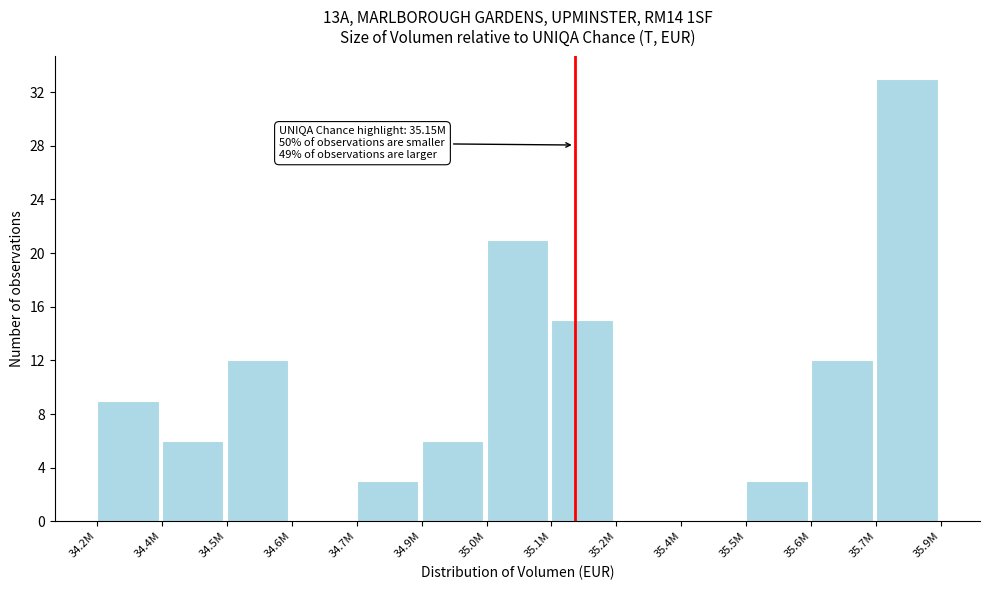

Reading left to right, transcribe all the data shown in this chart.

34.2M=9	34.4M=6	34.5M=12	34.6M=0	34.7M=3	34.9M=6	35.0M=21	35.1M=15	35.2M=0	35.4M=0	35.5M=3	35.6M=12	35.7M=33